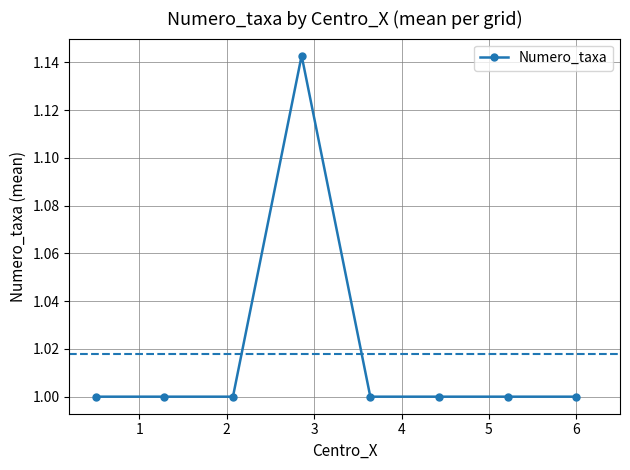

What is the average value?

1.0